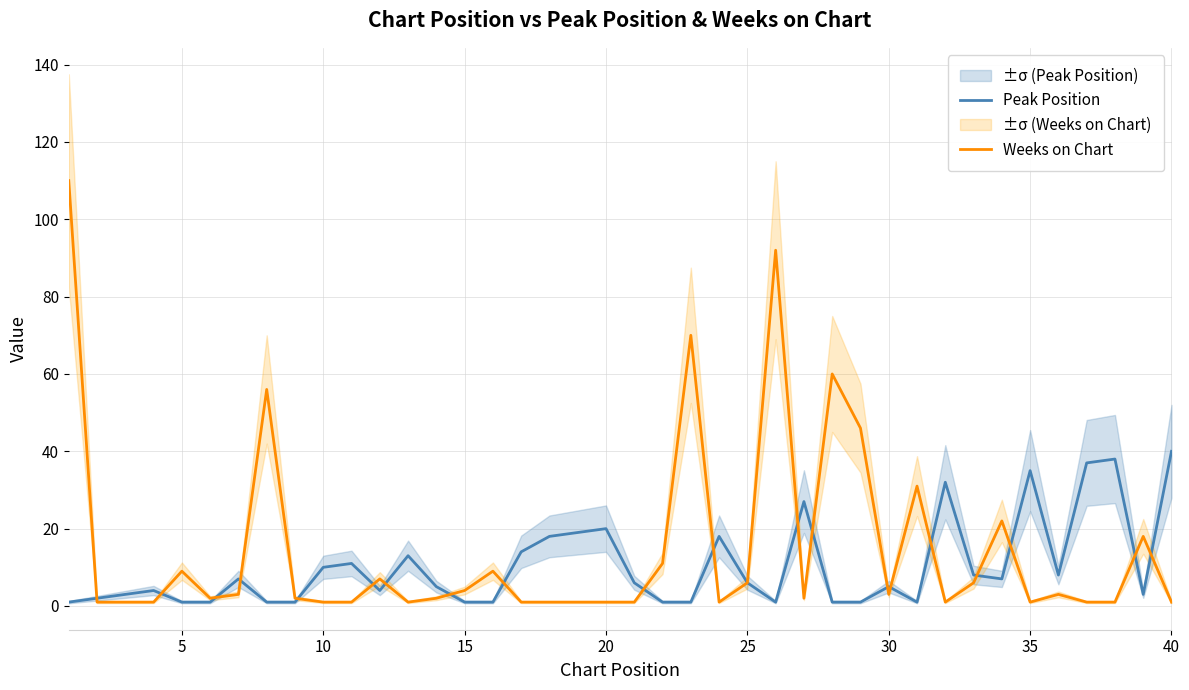

The Weeks on Chart series shows 1 at 40. True or false?

True